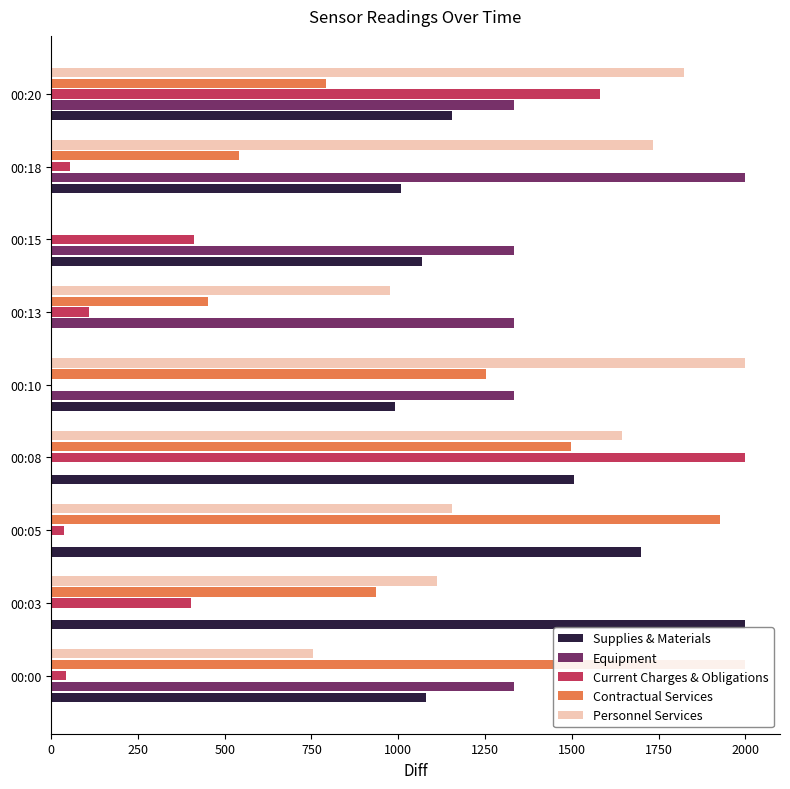

At 00:18, list the series in order from largest to smallest.

Equipment, Personnel Services, Supplies & Materials, Contractual Services, Current Charges & Obligations